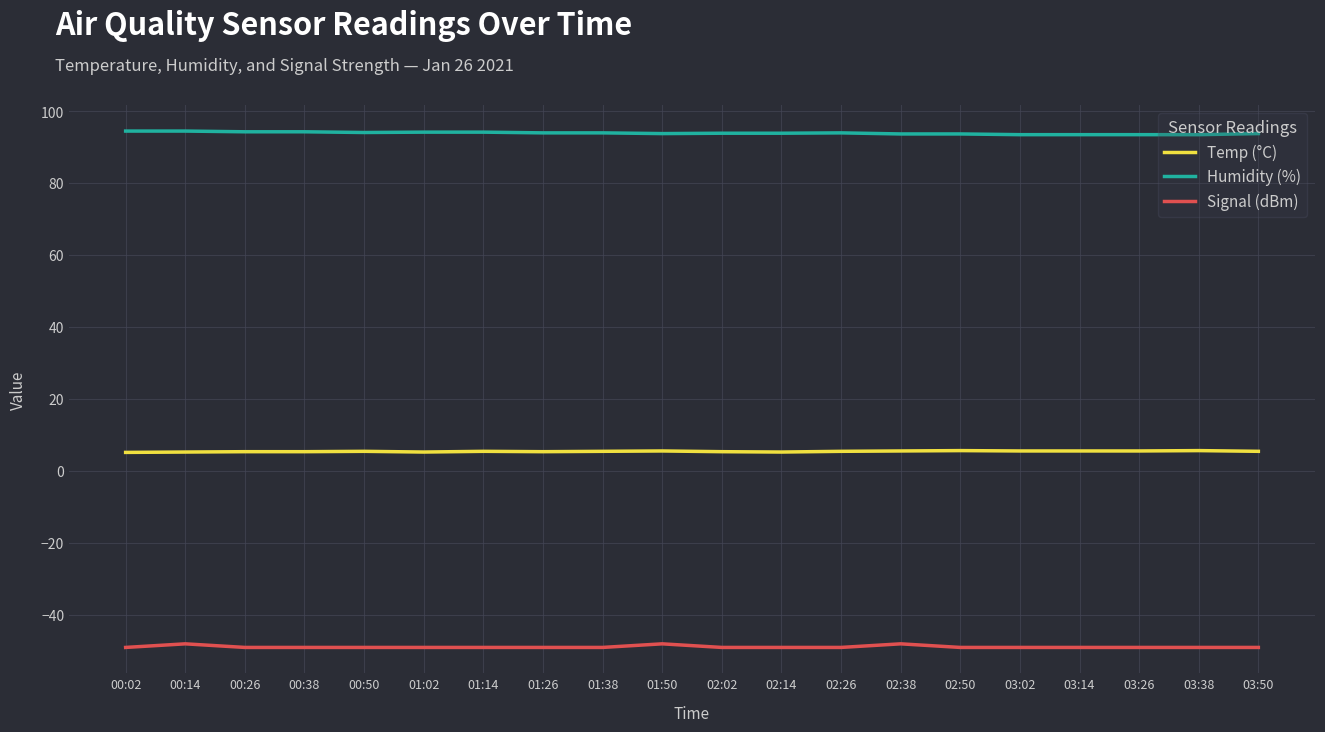

What is the lowest value of the Temp (°C) series?

5.2